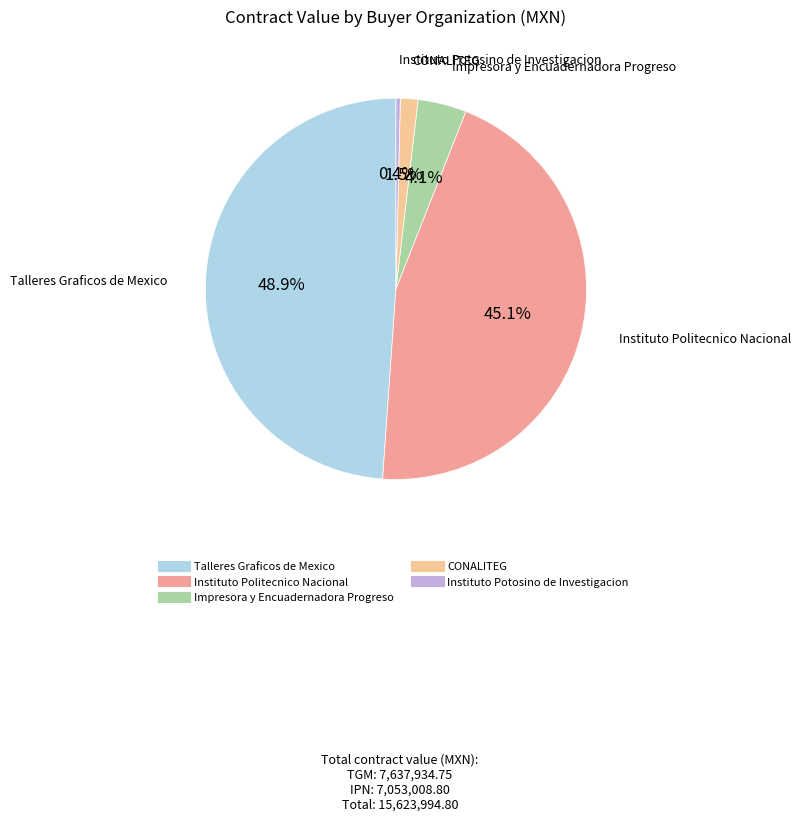

Is there a majority slice in this chart?

No